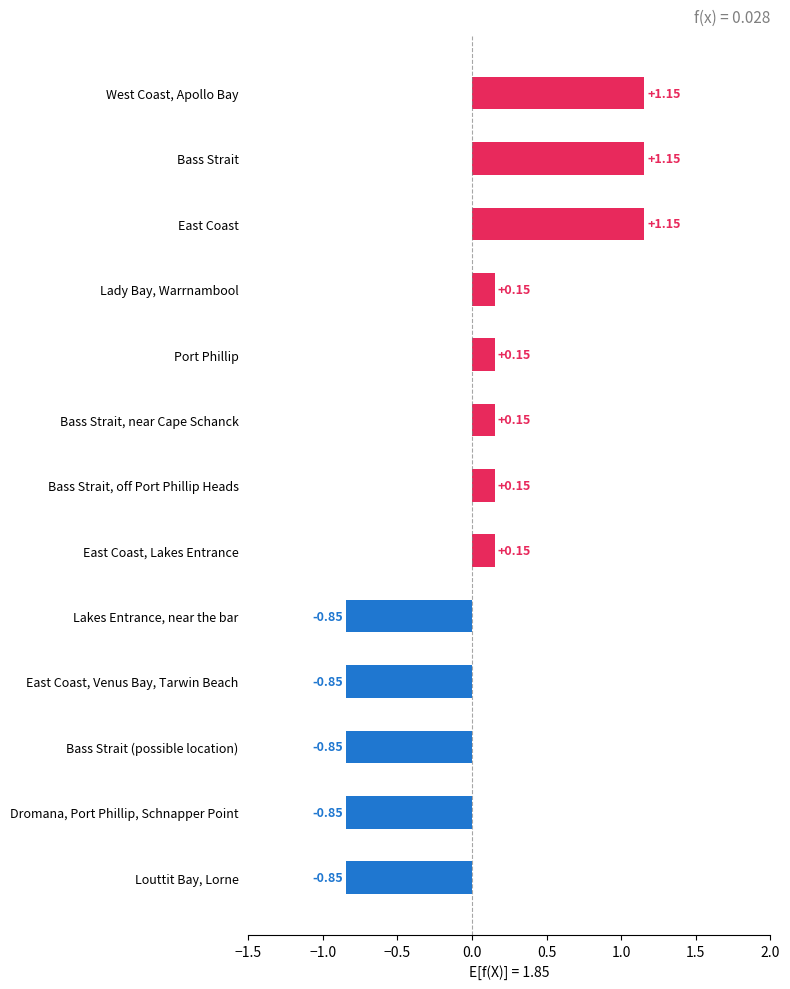

What is the label of the 10th bar from the top?

East Coast, Venus Bay, Tarwin Beach